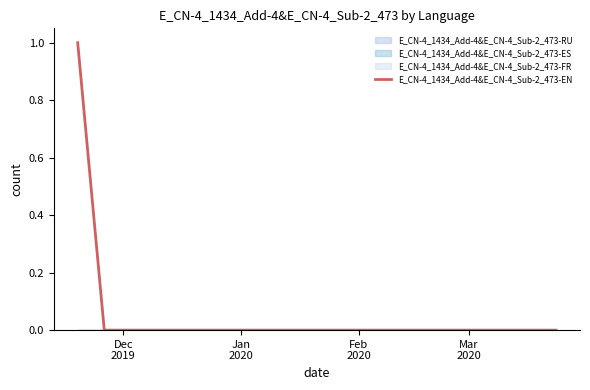

How many positive values are there?

1